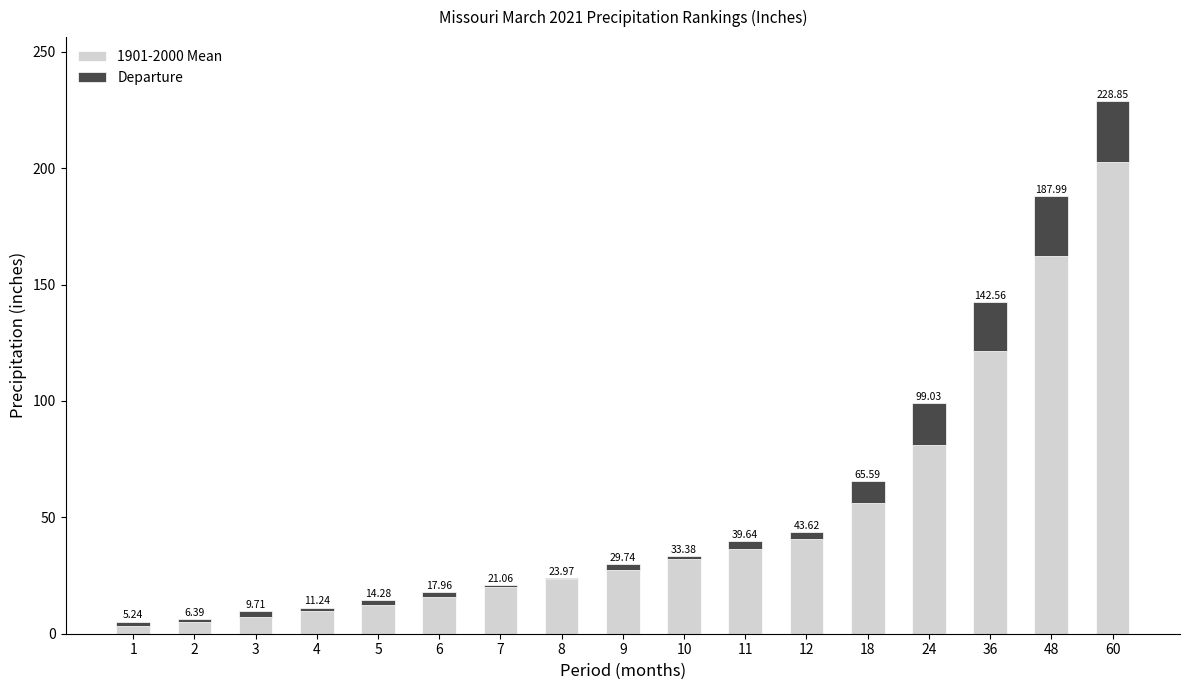

What is the difference between the Departure values at 7 and 3?

1.2